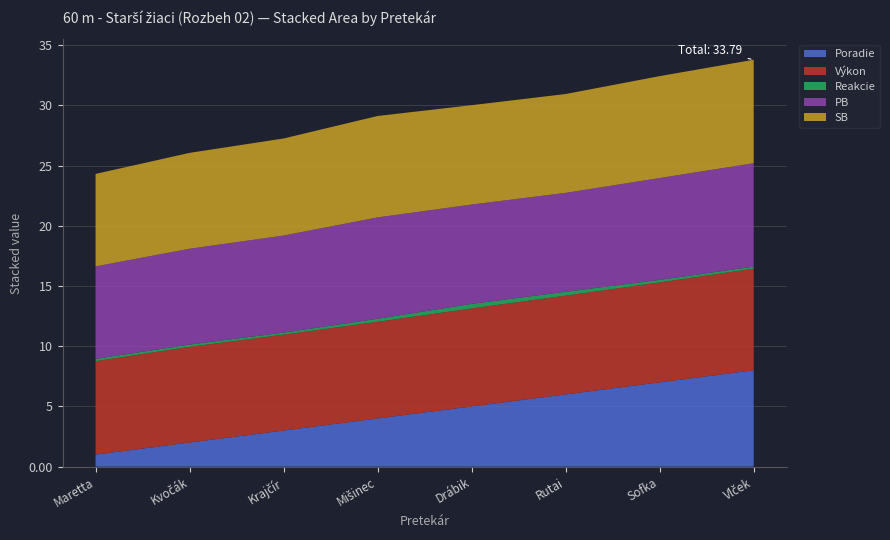

Reading right to left, extract all data points from this chart.

Poradie: 8.0	7.0	6.0	5.0	4.0	3.0	2.0	1.0
Výkon: 8.4	8.3	8.2	8.1	8.0	8.0	8.0	7.8
Reakcie: 0.2	0.2	0.3	0.4	0.2	0.2	0.2	0.2
PB: 8.6	8.5	8.2	8.2	8.4	8.1	8.0	7.7
SB: 8.6	8.5	8.2	8.2	8.4	8.1	8.0	7.7